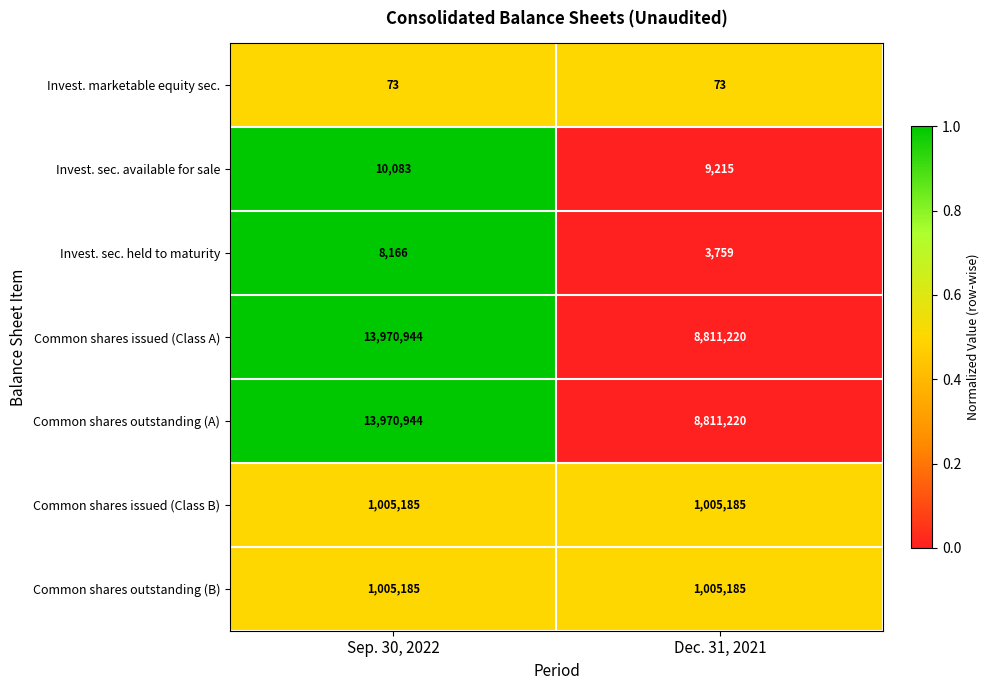

Reading left to right, list all the values displayed in this chart.

Invest. marketable equity sec.: 73	73
Invest. sec. available for sale: 10083	9215
Invest. sec. held to maturity: 8166	3759
Common shares issued (Class A): 13970944	8811220
Common shares outstanding (A): 13970944	8811220
Common shares issued (Class B): 1005185	1005185
Common shares outstanding (B): 1005185	1005185